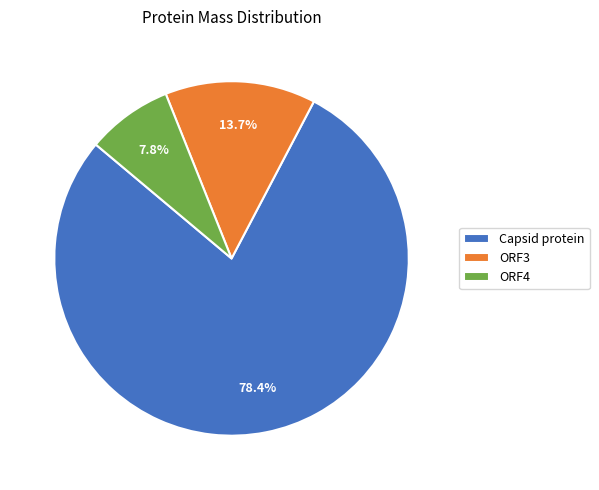

How many slices are in this pie chart?

3